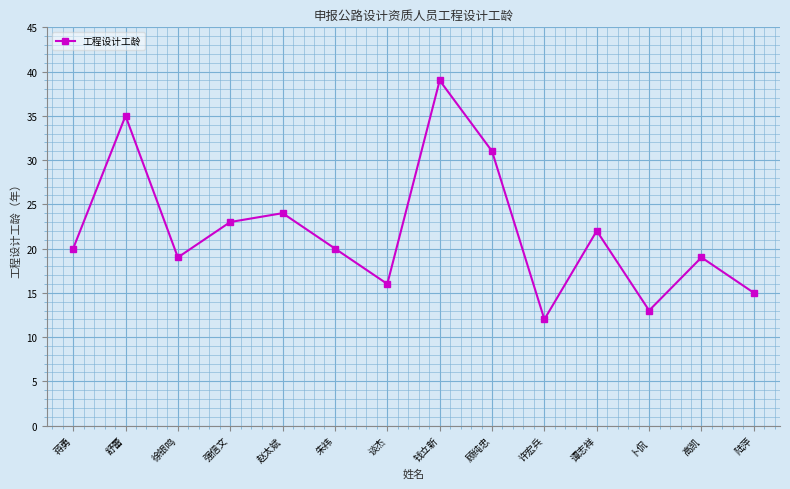

True or false: the data shows 31 at 顾纯忠.

True